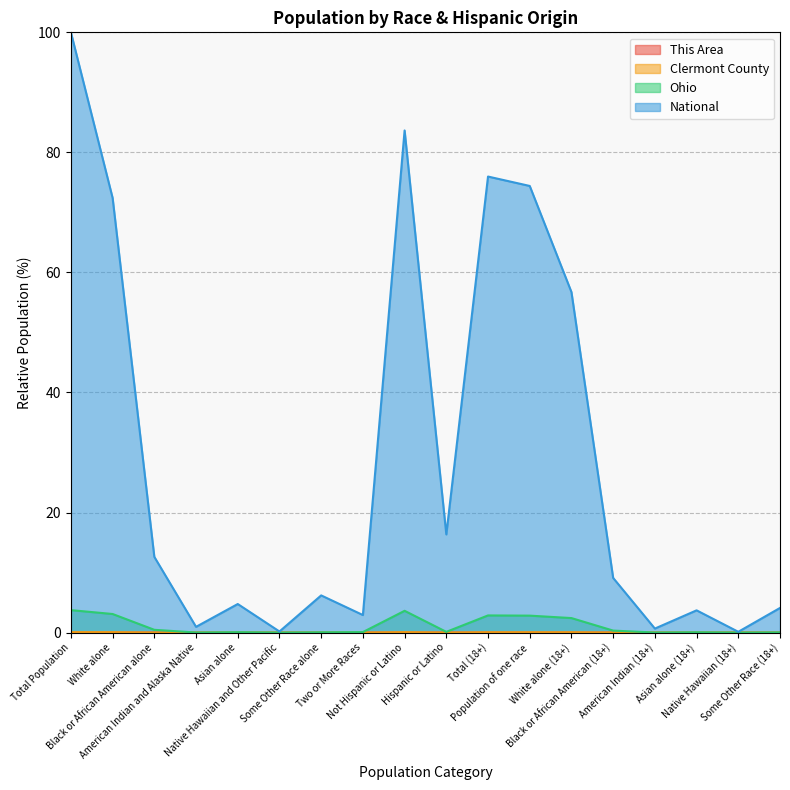

Where is the first local minimum for This Area?

American Indian and Alaska Native